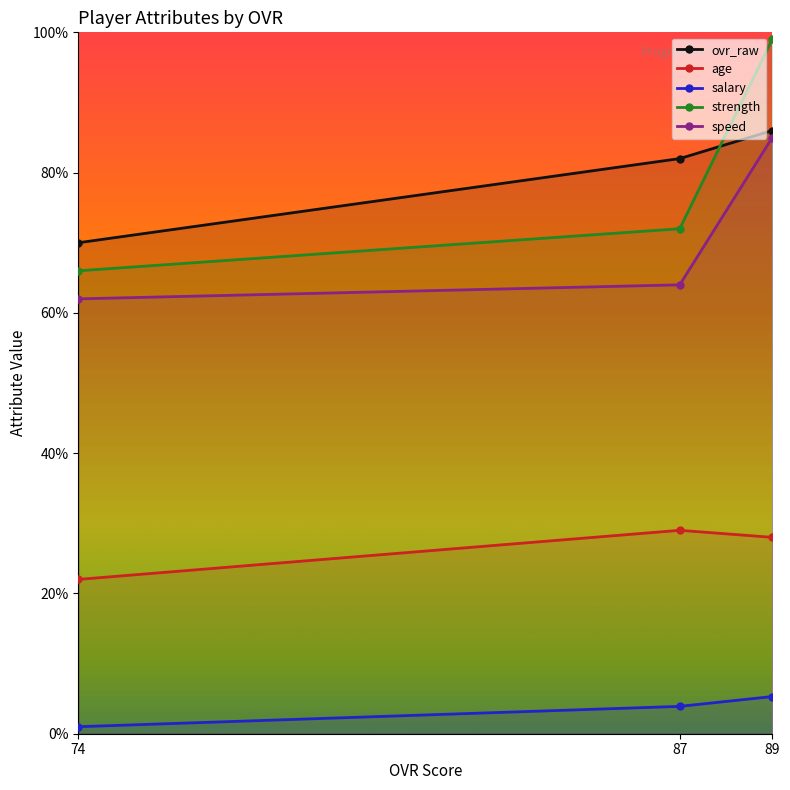

Reading left to right, extract all data points from this chart.

ovr_raw: 89=86.0	87=82.0	74=70.0
age: 89=28.0	87=29.0	74=22.0
salary: 89=5.3	87=3.9	74=1.0
strength: 89=99.0	87=72.0	74=66.0
speed: 89=85.0	87=64.0	74=62.0